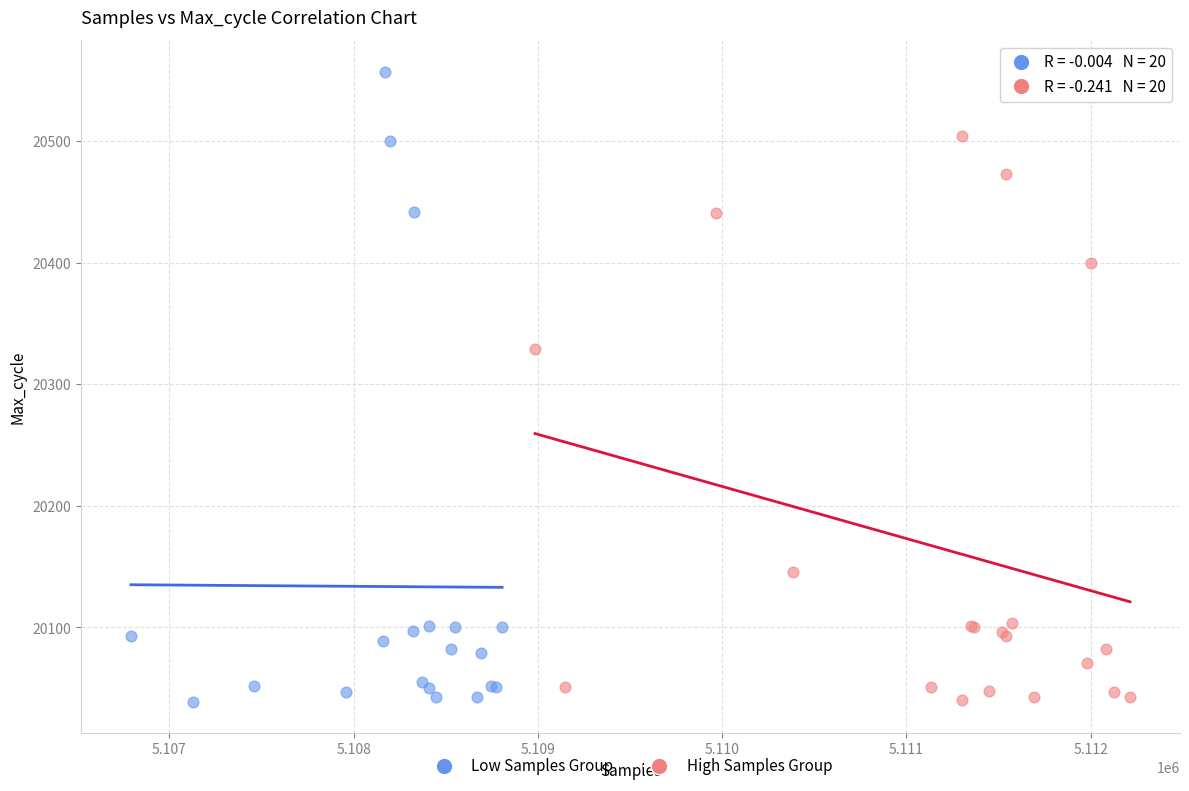

Which series has the largest Y range (max minus min)?

Low Samples Group